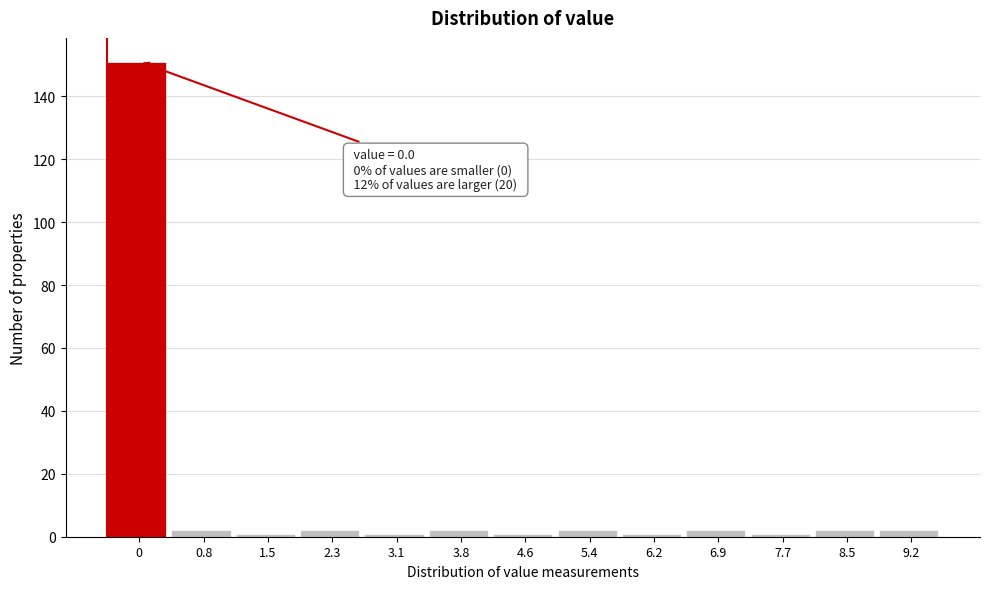

Reading left to right, transcribe all the data shown in this chart.

151	2	1	2	1	2	1	2	1	2	1	2	2